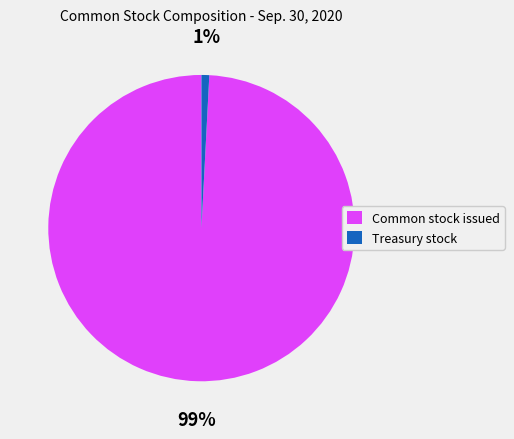

To the nearest percent, what percentage of the pie is Common stock issued?

99%